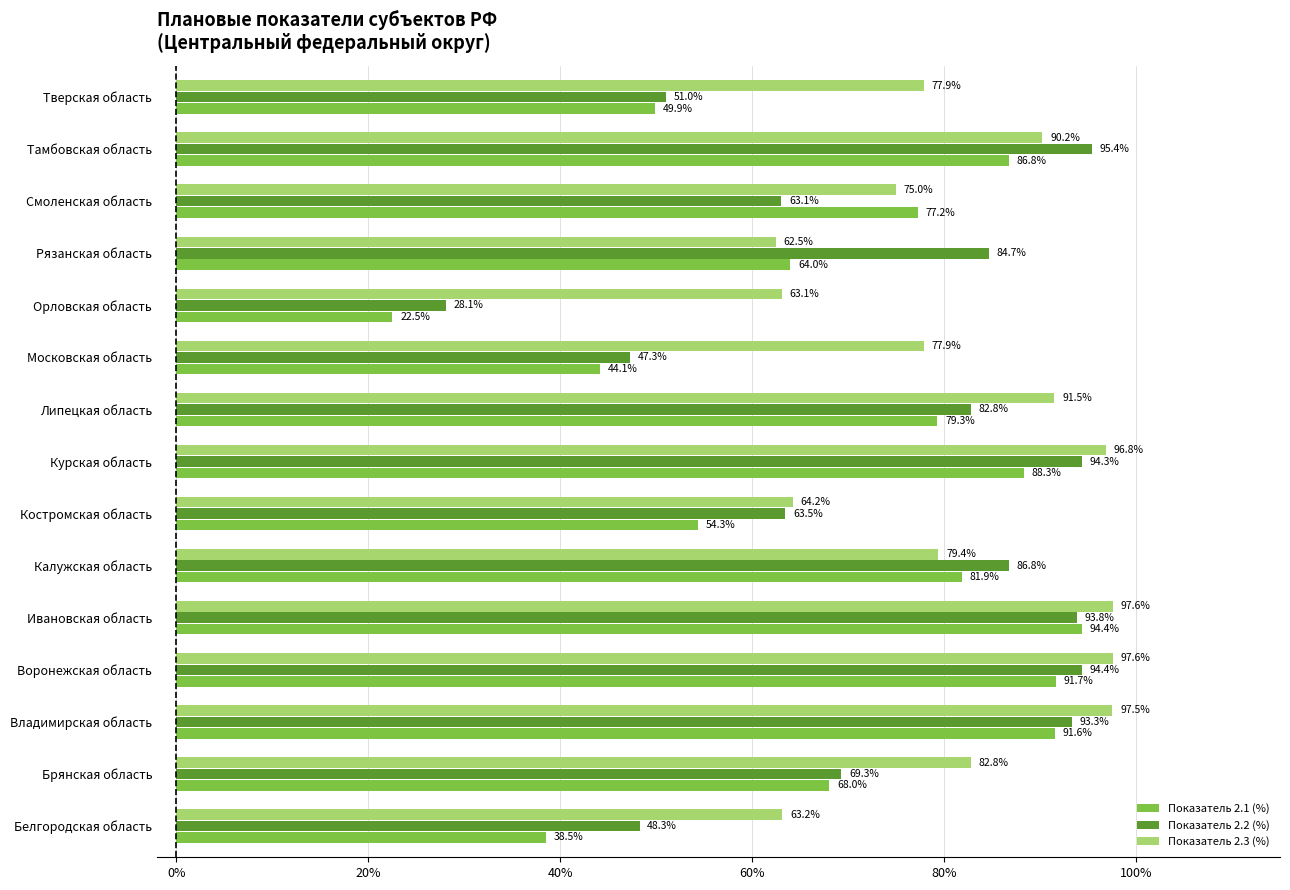

How many data points in Показатель 2.2 (%) are above 82?

8